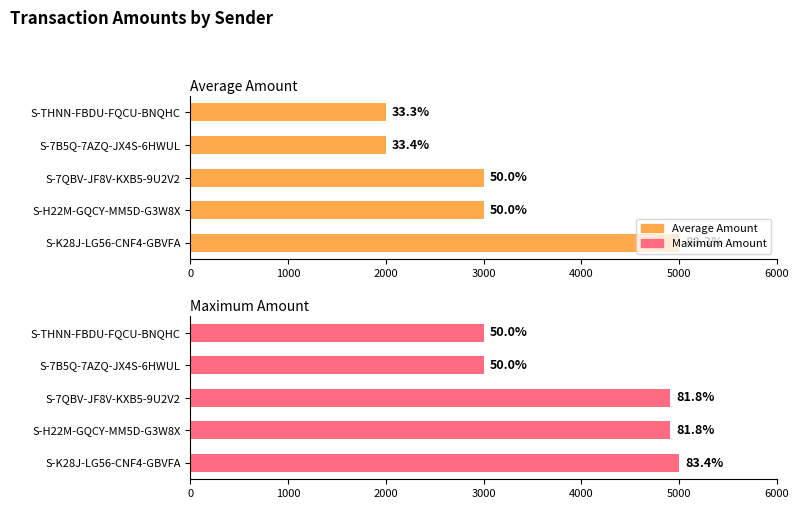

How many values in the Average Amount series are below 3000?

2